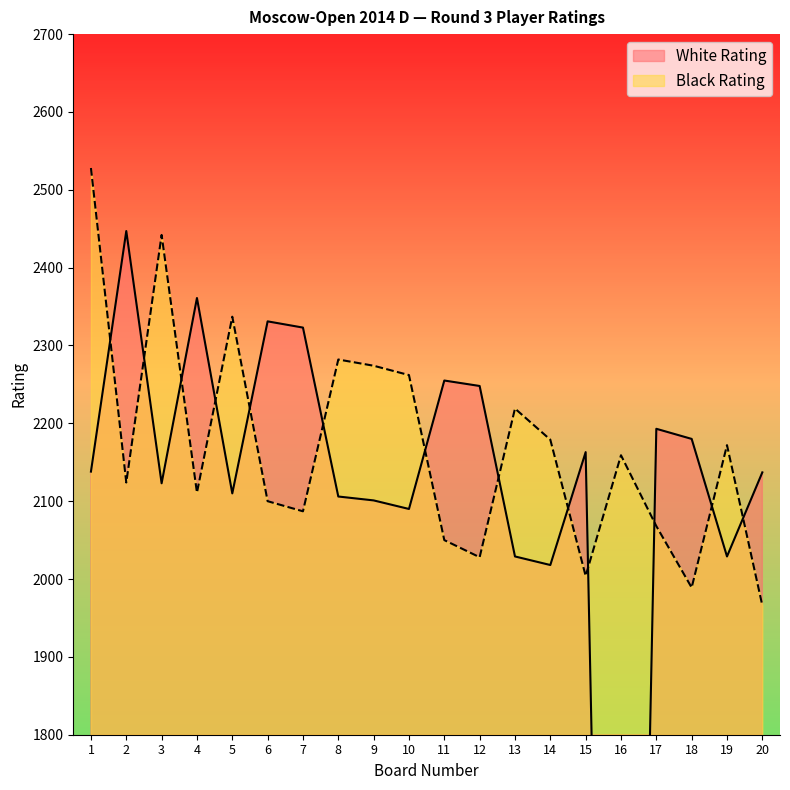

At which category is the sum across all series the highest?

1